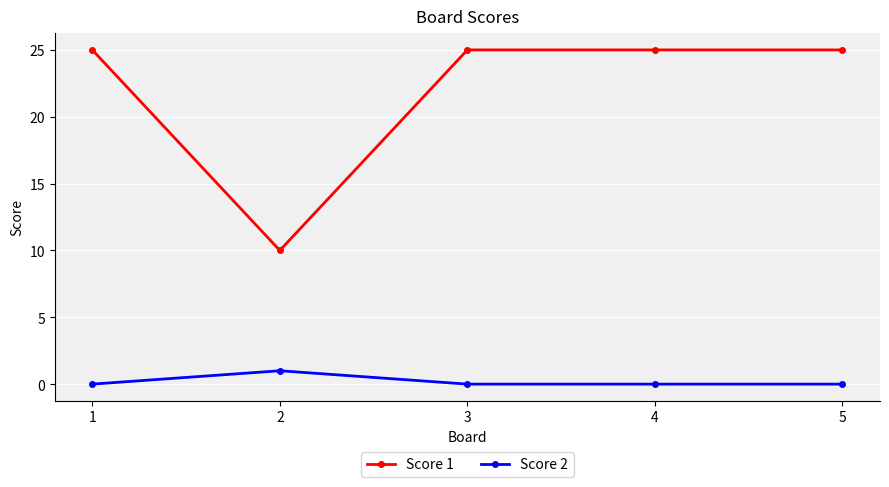

How many series are shown in this chart?

2